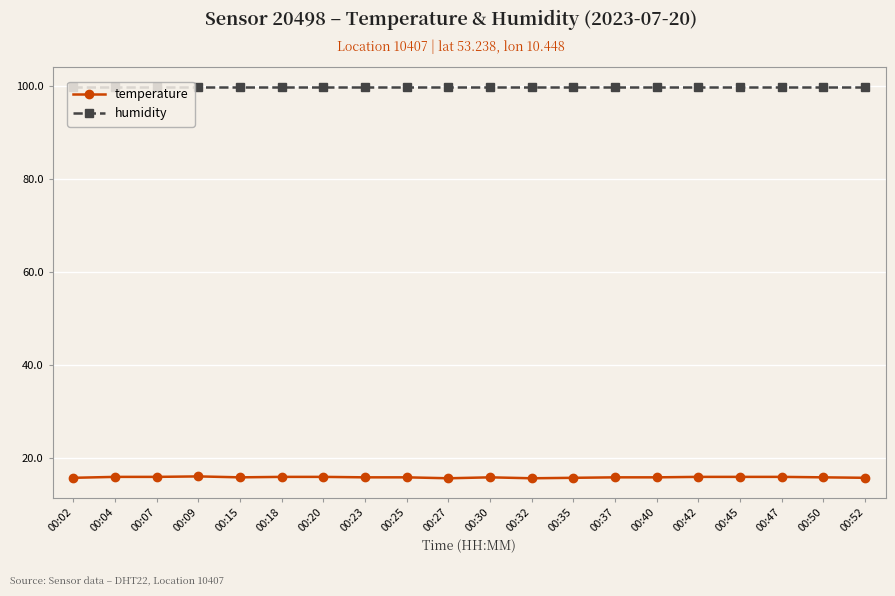

True or false: temperature and humidity cross at least once.

False